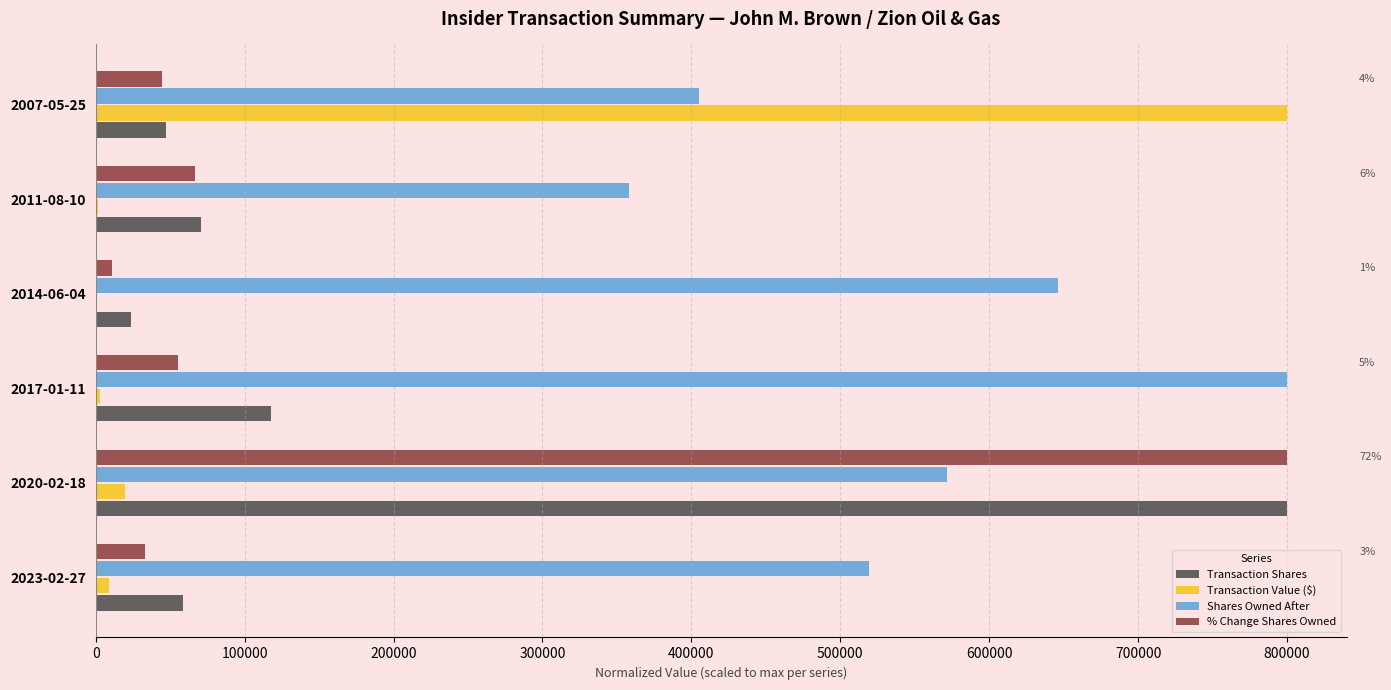

What is the maximum value shown in the chart?

800000.0